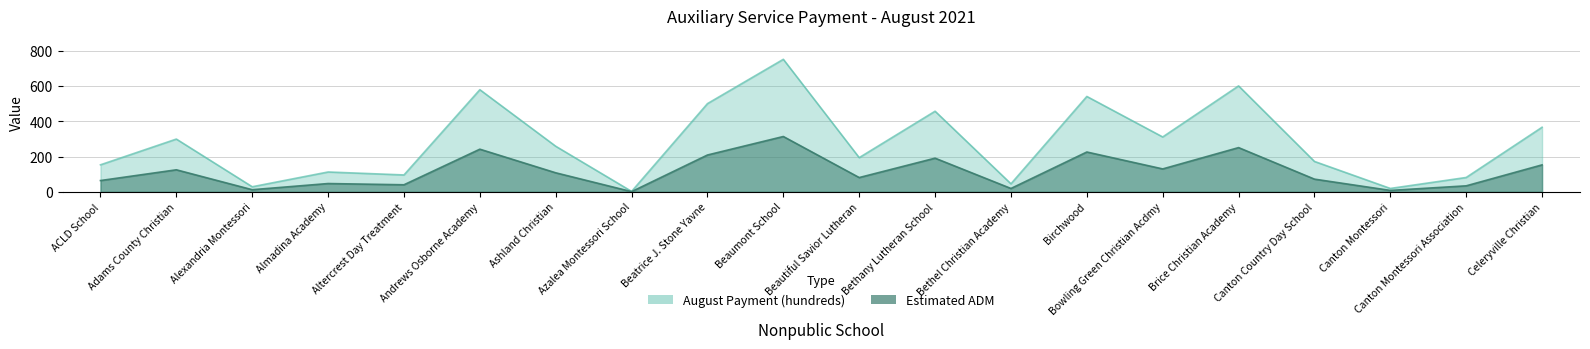

What is the label of the 8th point from the left?

Azalea Montessori School